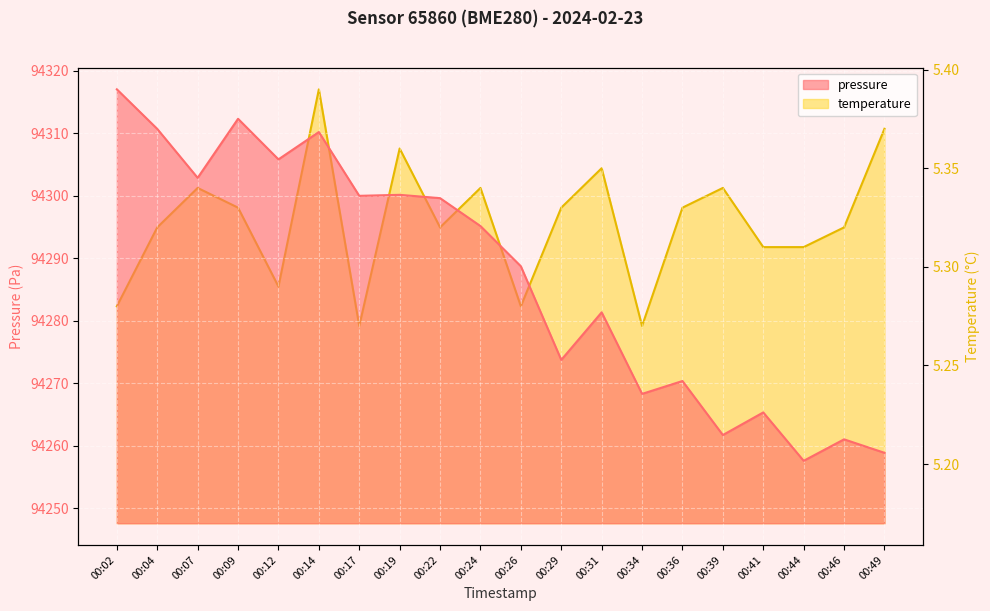

Where is the first local minimum for temperature?

00:12